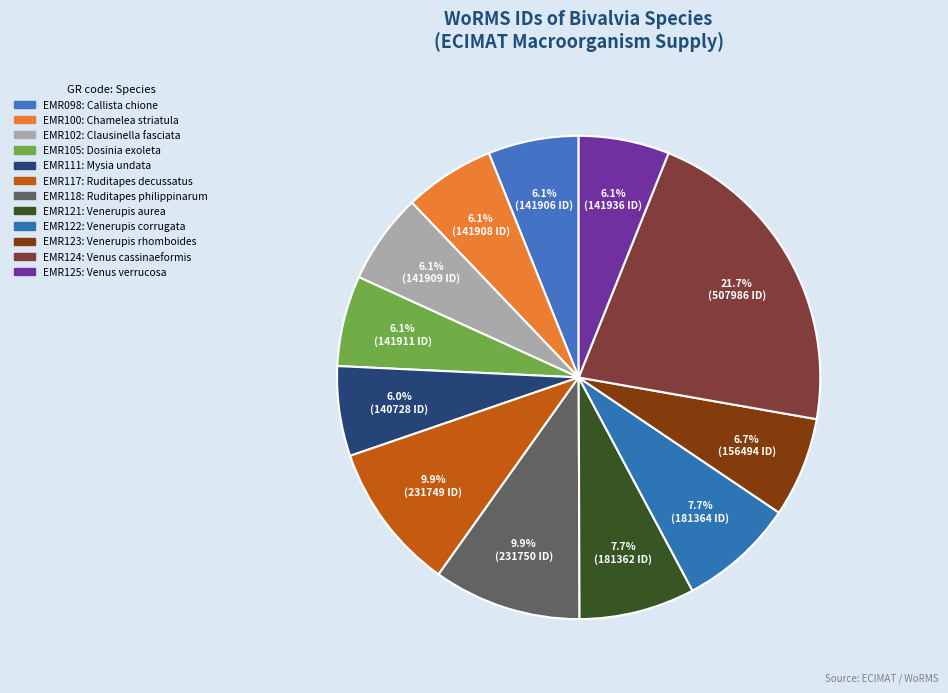

Which slice is the smallest?

EMR111